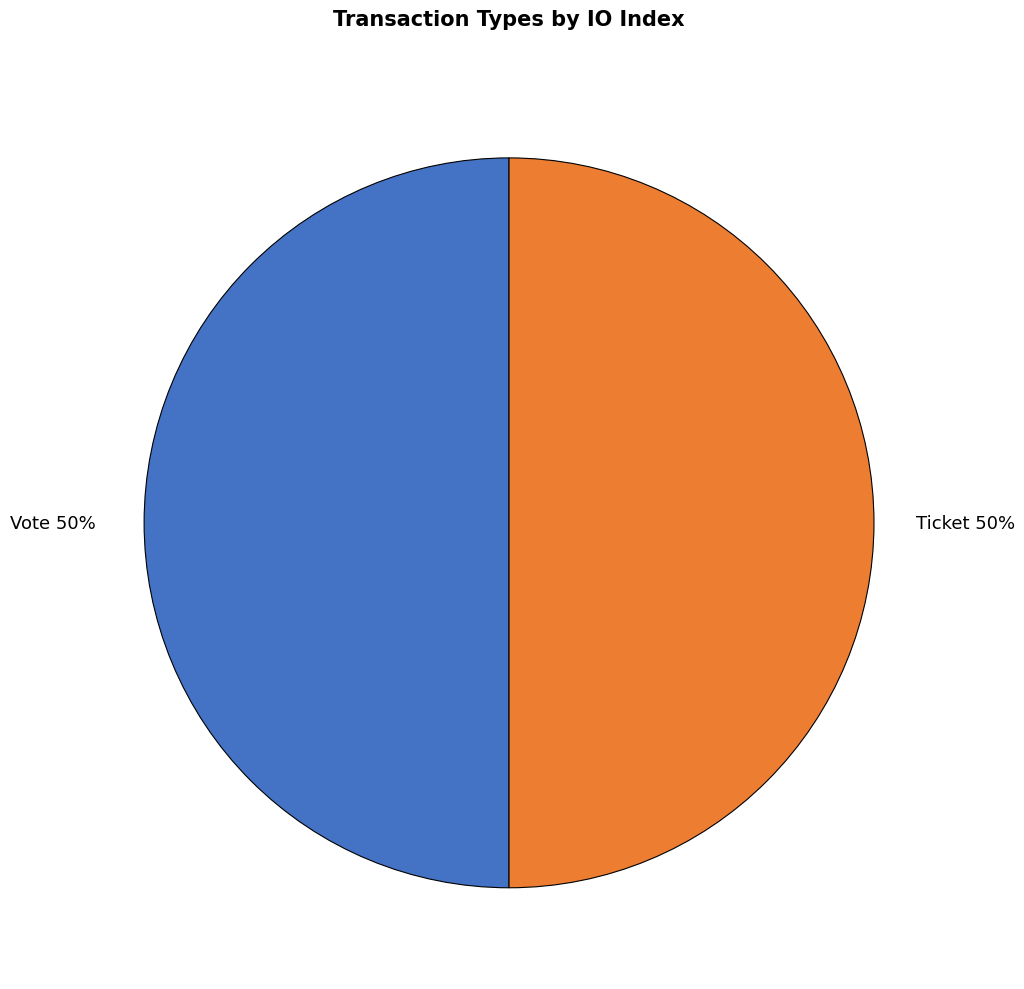

To the nearest percent, what is the average slice percentage?

50%